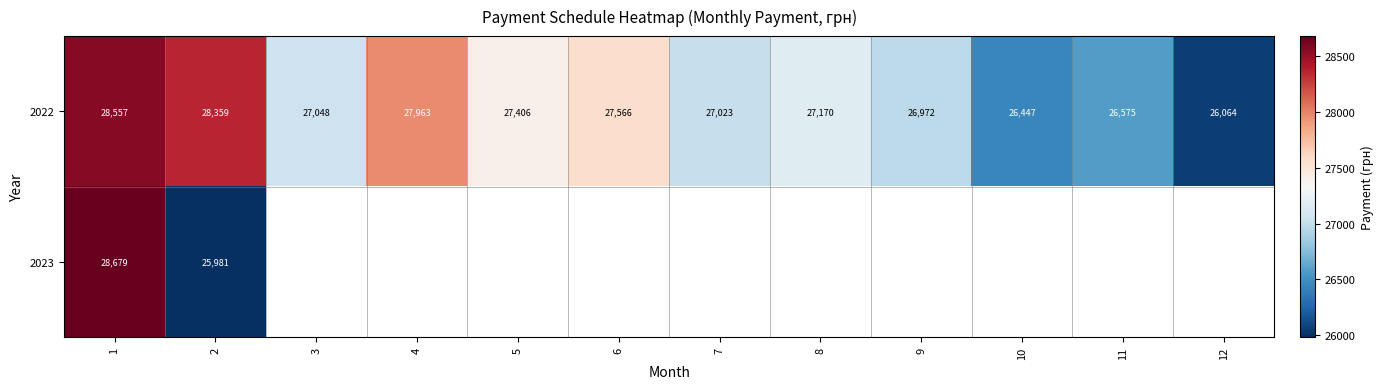

How many values in the 2022 series are below 27170?

6